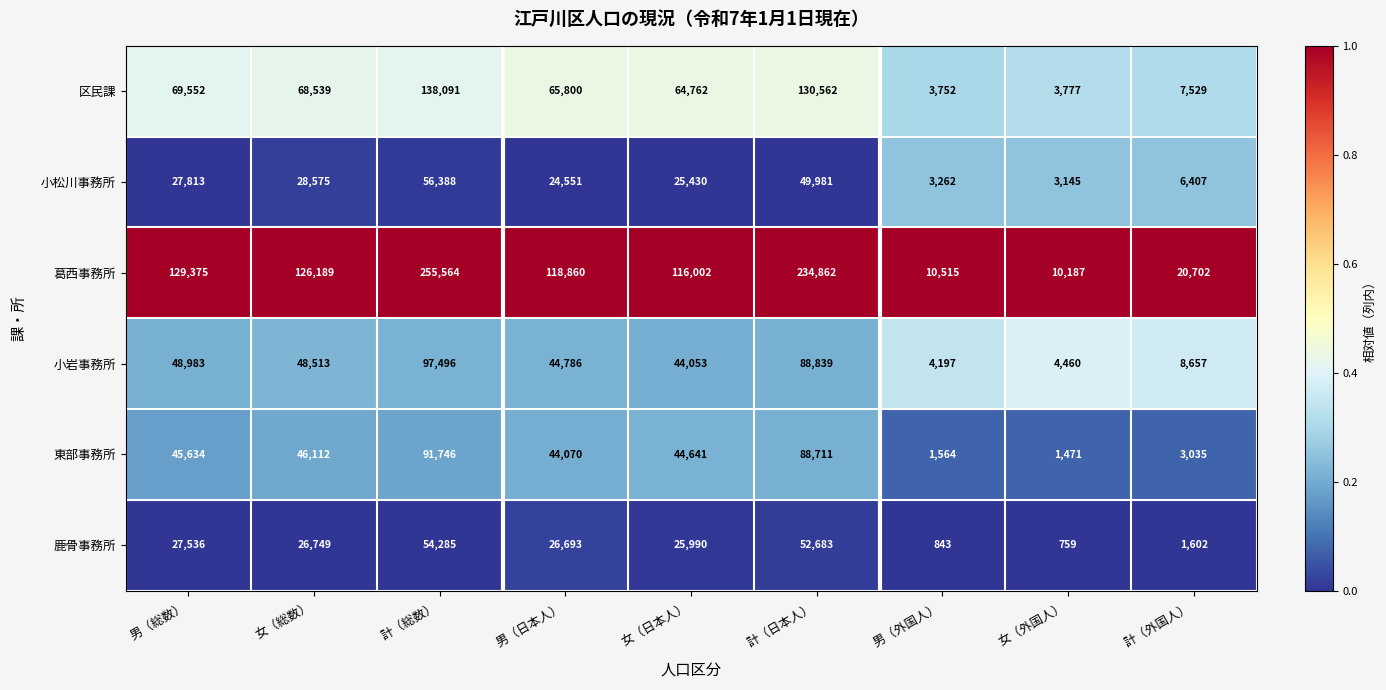

Which series has the largest range (max minus min)?

葛西事務所